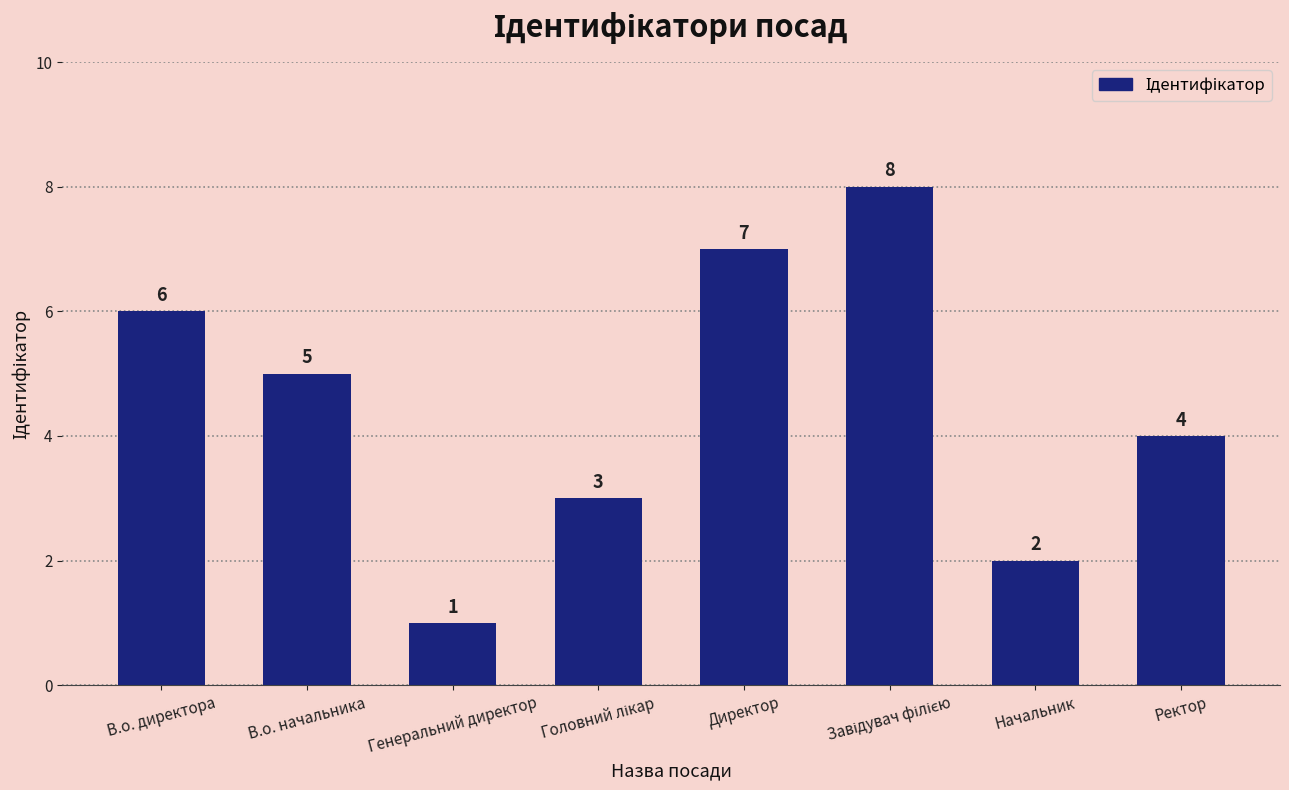

Where is the data nearest to the value 4?

Ректор